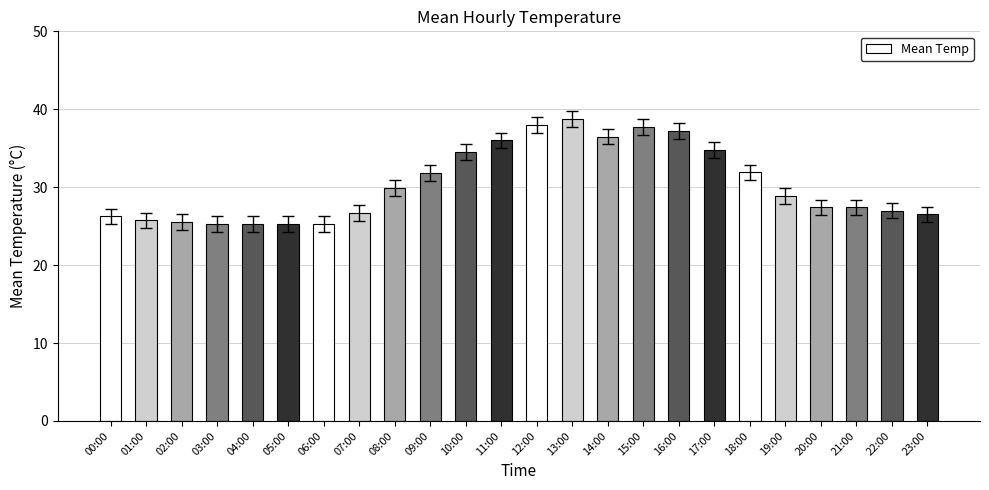

What is the approximate value at 23:00?

26.5